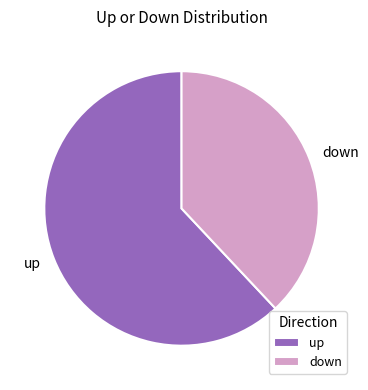

Which category has the biggest portion of the pie?

up